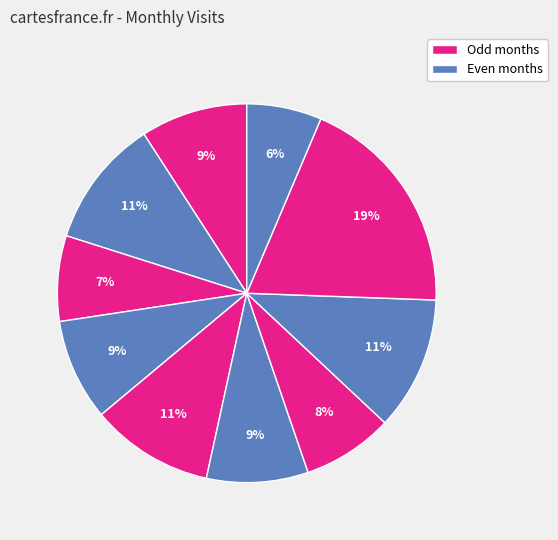

Count the number of slices in the pie.

10